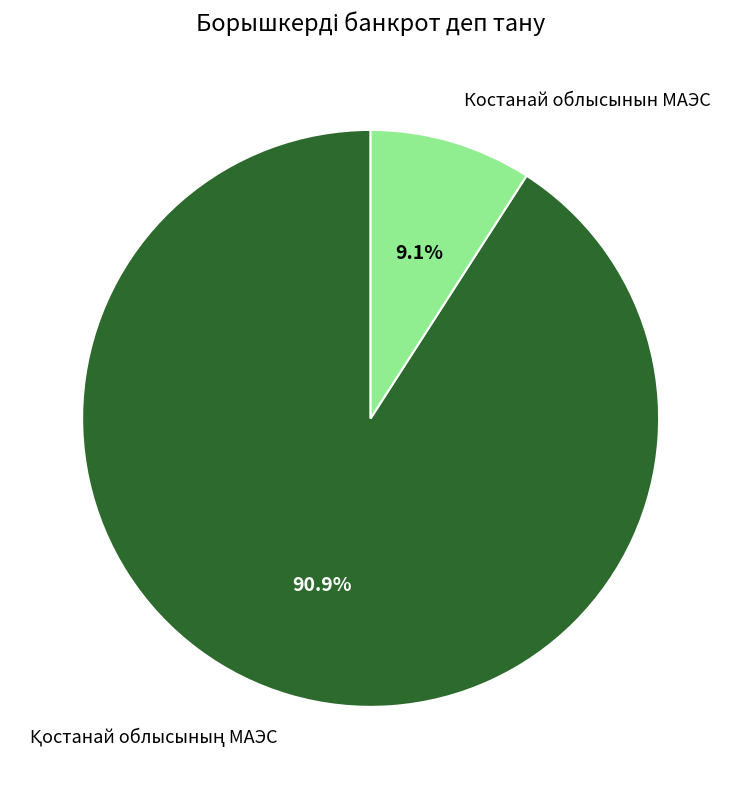

Which category has the smallest portion of the pie?

Костанай облысынын МАЭС